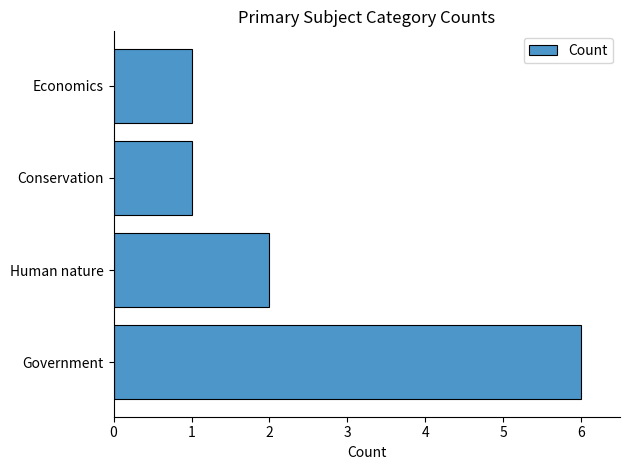

What is the change in value from Government to Conservation?

-5